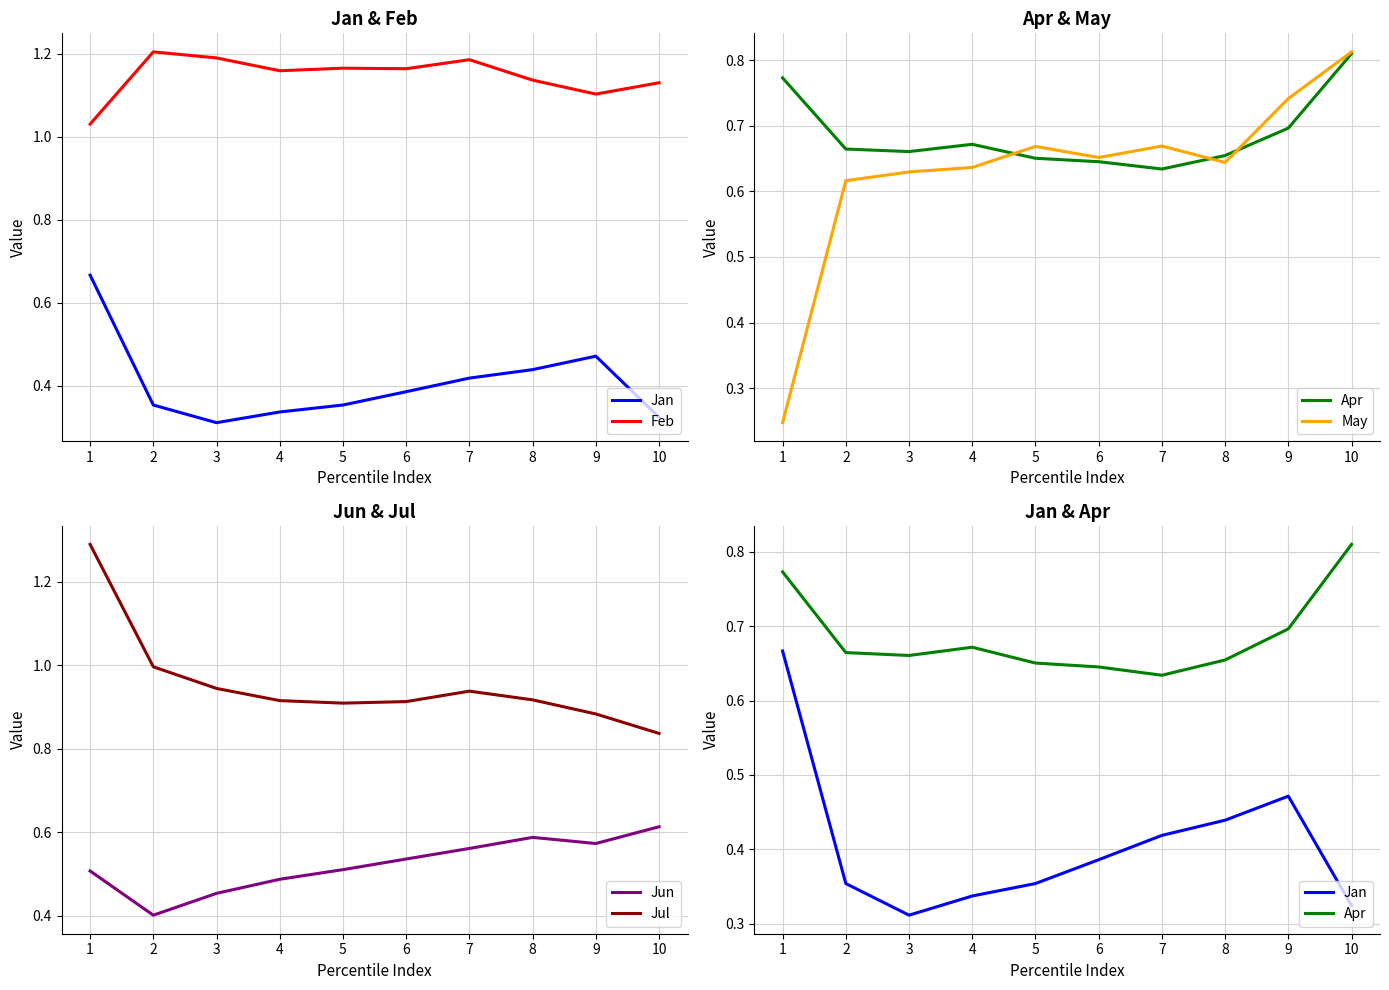

At how many categories does at least one series exceed 0?

10